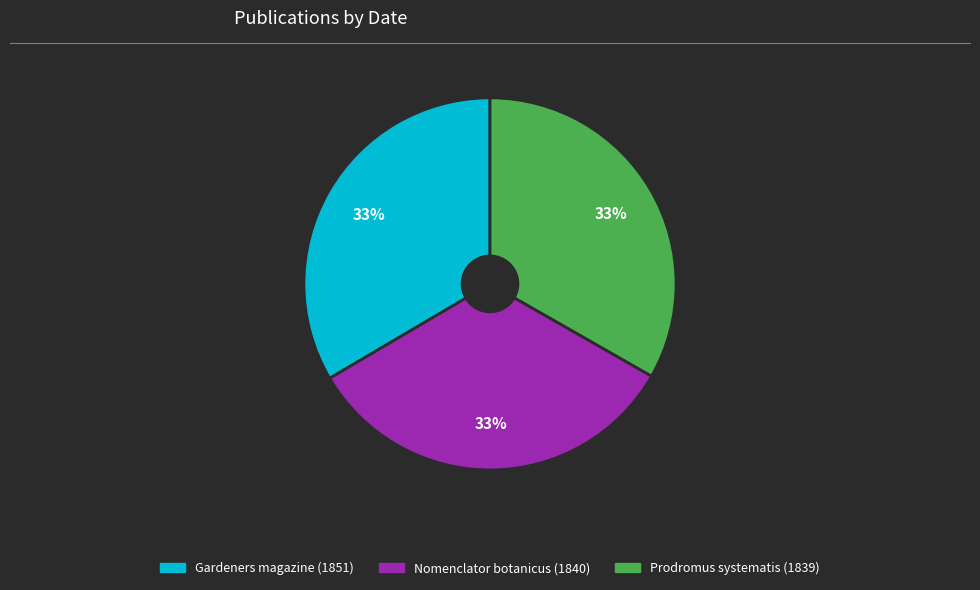

Is the sum of Prodromus systematis (1839) and Gardeners magazine (1851) greater than half?

Yes